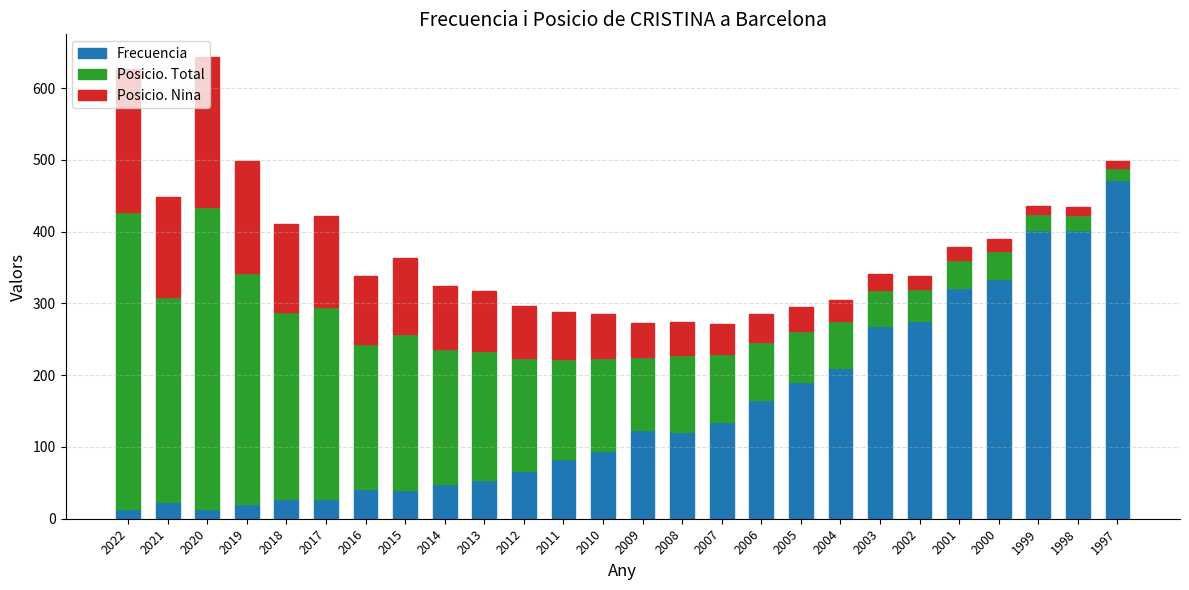

Is it true that Frecuencia equals 49 at 2014?

True